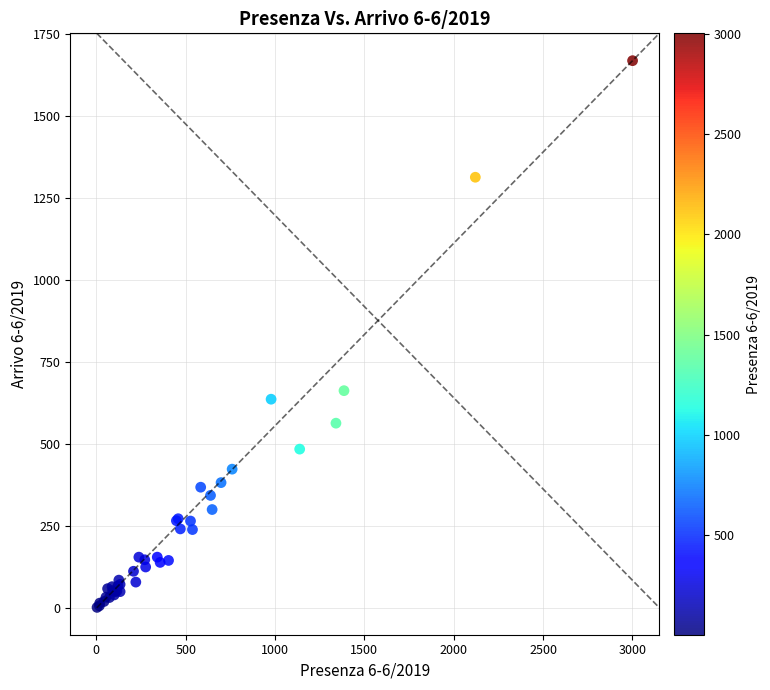

What Y value in the scatter plot is closest to 835?

663